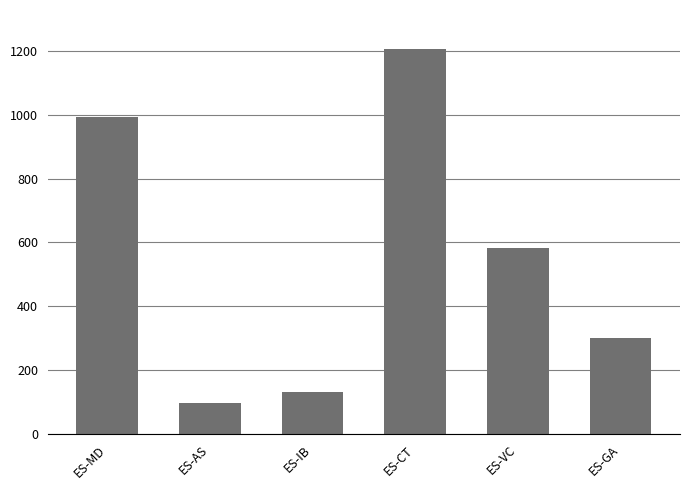

List the labels in order of value, smallest first.

ES-AS, ES-IB, ES-GA, ES-VC, ES-MD, ES-CT